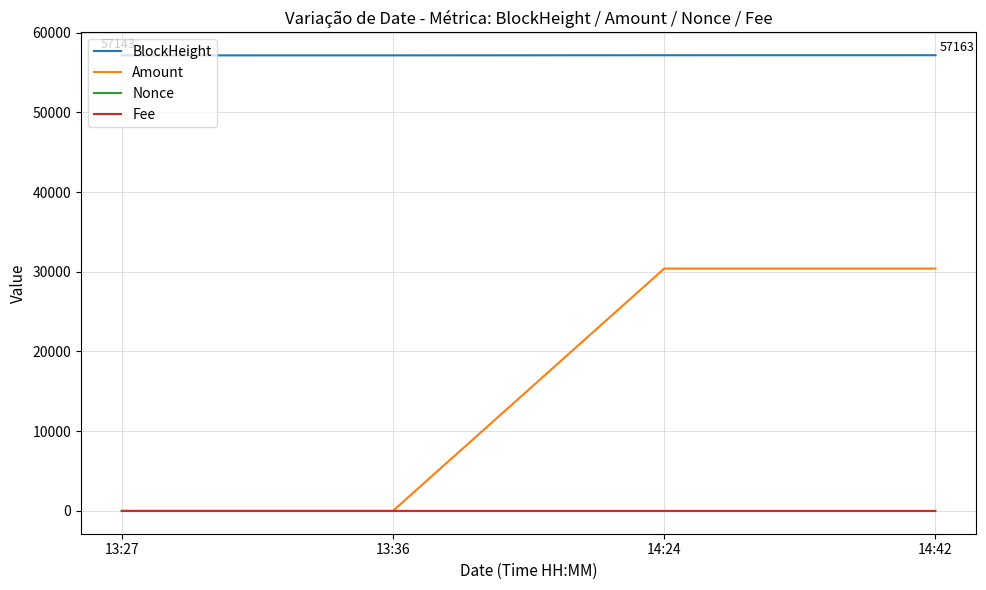

Which series has the largest range (max minus min)?

Amount